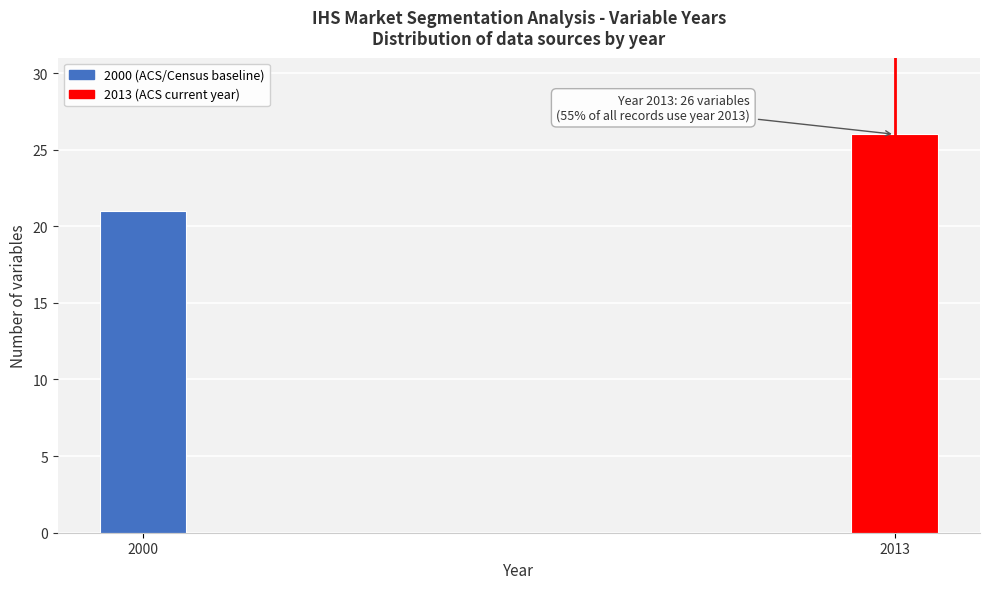

Reading left to right, extract all data points from this chart.

2000=21	2013=26